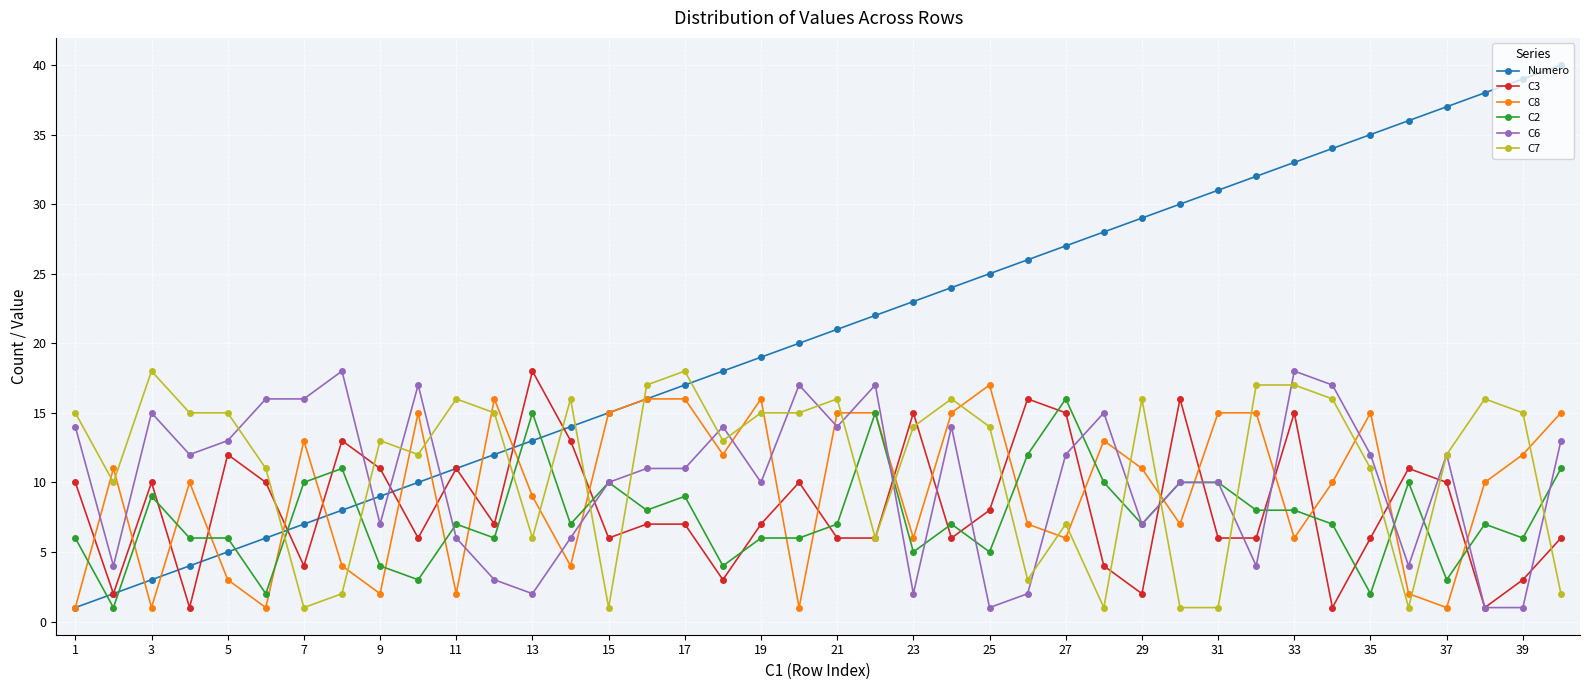

Which series has the largest total across all categories?

Numero